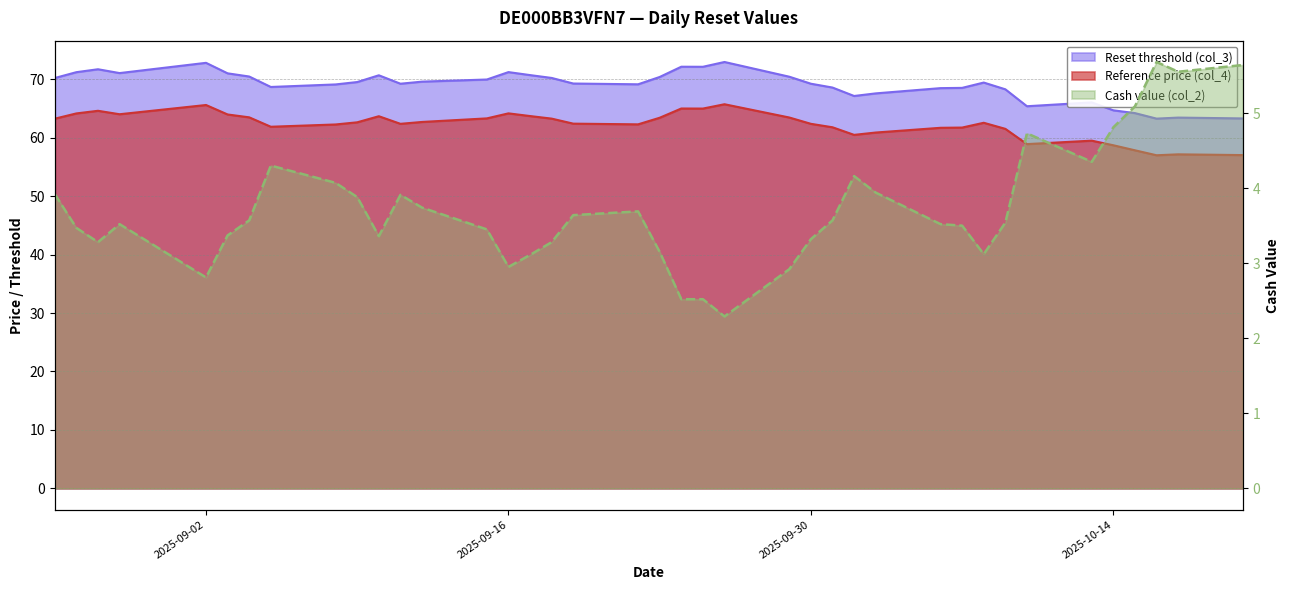

Does the chart have visible grid lines?

Yes